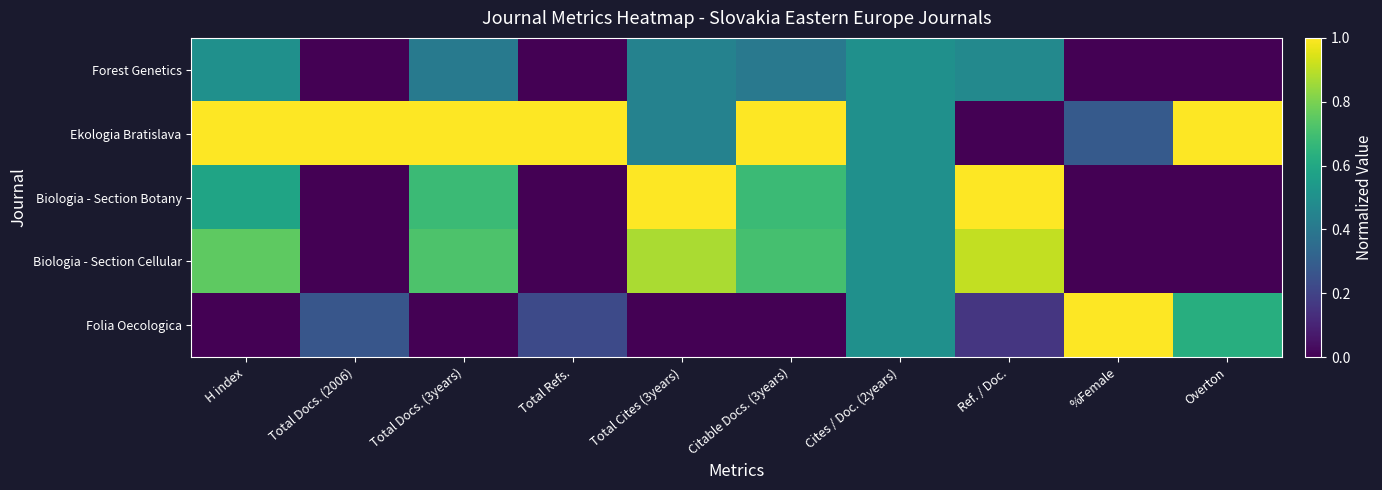

Reading left to right, list all the values displayed in this chart.

Forest Genetics: H index=0.5	Total Docs. (2006)=0.0	Total Docs. (3years)=0.4	Total Refs.=0.0	Total Cites (3years)=0.4	Citable Docs. (3years)=0.4	Cites / Doc. (2years)=0.5	Ref. / Doc.=0.5	%Female=0.0	Overton=0.0
Ekologia Bratislava: H index=1.0	Total Docs. (2006)=1.0	Total Docs. (3years)=1.0	Total Refs.=1.0	Total Cites (3years)=0.4	Citable Docs. (3years)=1.0	Cites / Doc. (2years)=0.5	Ref. / Doc.=0.0	%Female=0.3	Overton=1.0
Biologia - Section Botany: H index=0.6	Total Docs. (2006)=0.0	Total Docs. (3years)=0.7	Total Refs.=0.0	Total Cites (3years)=1.0	Citable Docs. (3years)=0.7	Cites / Doc. (2years)=0.5	Ref. / Doc.=1.0	%Female=0.0	Overton=0.0
Biologia - Section Cellular: H index=0.8	Total Docs. (2006)=0.0	Total Docs. (3years)=0.7	Total Refs.=0.0	Total Cites (3years)=0.9	Citable Docs. (3years)=0.7	Cites / Doc. (2years)=0.5	Ref. / Doc.=0.9	%Female=0.0	Overton=0.0
Folia Oecologica: H index=0.0	Total Docs. (2006)=0.3	Total Docs. (3years)=0.0	Total Refs.=0.2	Total Cites (3years)=0.0	Citable Docs. (3years)=0.0	Cites / Doc. (2years)=0.5	Ref. / Doc.=0.2	%Female=1.0	Overton=0.6